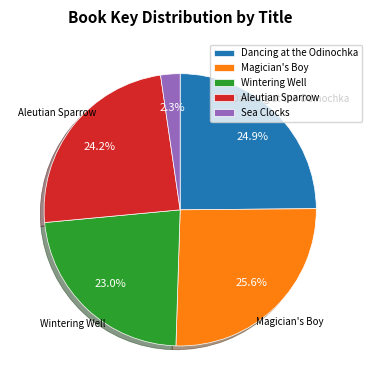

Count the number of slices in the pie.

5